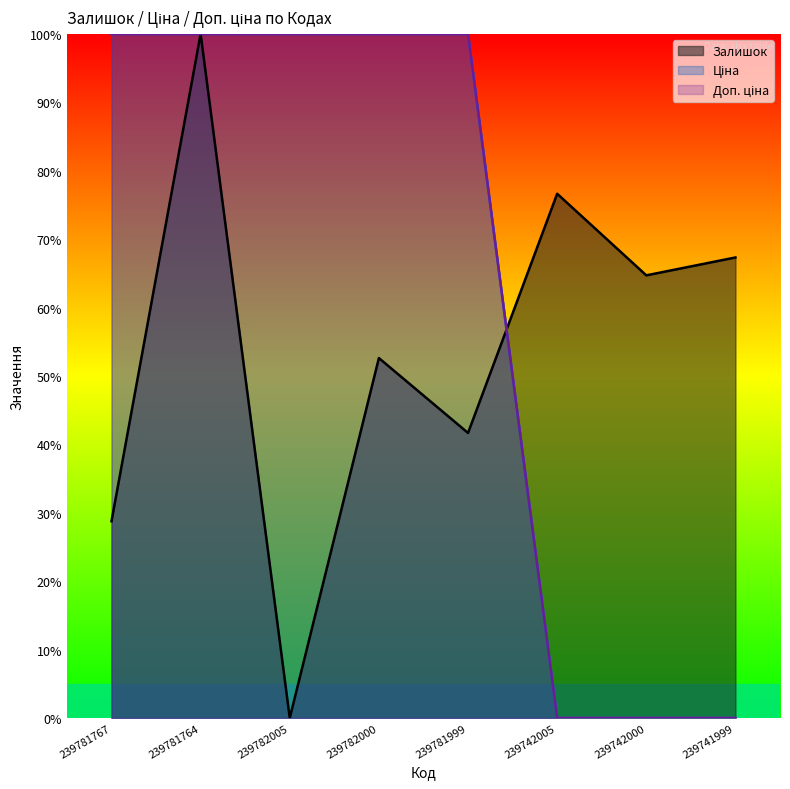

What is the label of the 3rd point from the right?

239742005